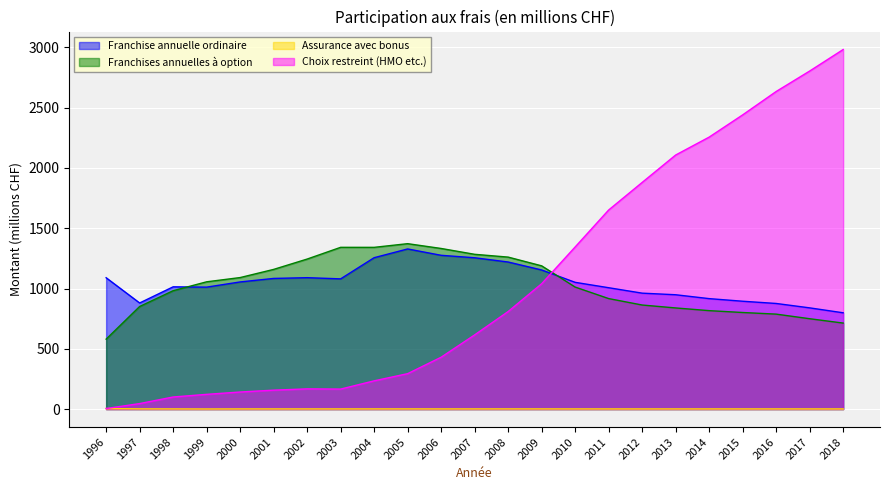

List the labels in order of Choix restreint (HMO etc.) value, largest first.

2018, 2017, 2016, 2015, 2014, 2013, 2012, 2011, 2010, 2009, 2008, 2007, 2006, 2005, 2004, 2002, 2003, 2001, 2000, 1999, 1998, 1997, 1996